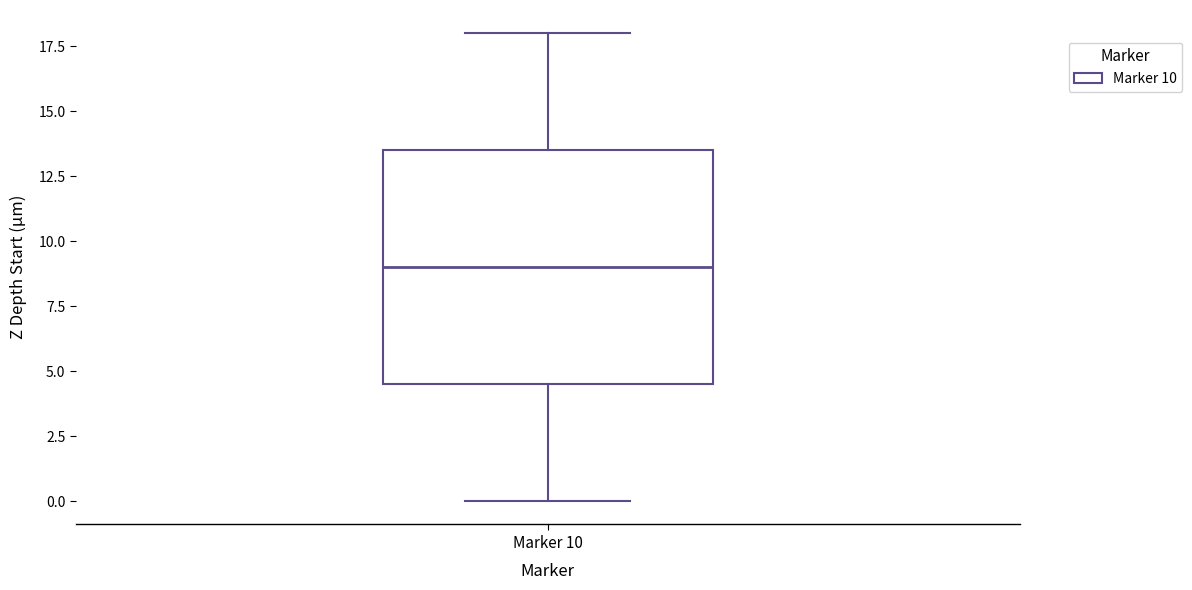

Where does the upper whisker of the box for Marker 10 end on the y-axis? The values are not printed on the chart, so give them approximately, as read against the axis.

18.0